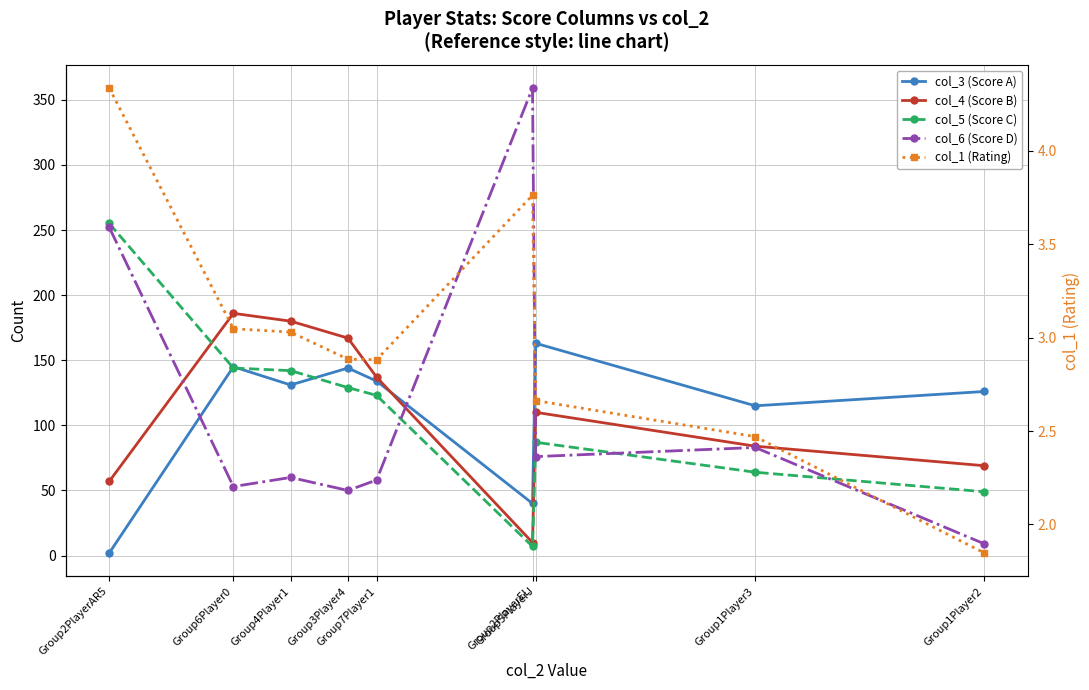

Reading left to right, transcribe all the data shown in this chart.

col_3 (Score A): Group2PlayerAR5=2.0	Group6Player0=145.0	Group4Player1=131.0	Group3Player4=144.0	Group7Player1=134.0	Group2PlayerEL=40.0	Group5PlayerJ=163.0	Group1Player3=115.0	Group1Player2=126.0
col_4 (Score B): Group2PlayerAR5=57.0	Group6Player0=186.0	Group4Player1=180.0	Group3Player4=167.0	Group7Player1=137.0	Group2PlayerEL=10.0	Group5PlayerJ=110.0	Group1Player3=84.0	Group1Player2=69.0
col_5 (Score C): Group2PlayerAR5=255.0	Group6Player0=144.0	Group4Player1=142.0	Group3Player4=129.0	Group7Player1=123.0	Group2PlayerEL=7.0	Group5PlayerJ=87.0	Group1Player3=64.0	Group1Player2=49.0
col_6 (Score D): Group2PlayerAR5=252.0	Group6Player0=53.0	Group4Player1=60.0	Group3Player4=50.0	Group7Player1=58.0	Group2PlayerEL=359.0	Group5PlayerJ=76.0	Group1Player3=83.0	Group1Player2=9.0
col_1 (Rating): Group2PlayerAR5=4.3	Group6Player0=3.0	Group4Player1=3.0	Group3Player4=2.9	Group7Player1=2.9	Group2PlayerEL=3.8	Group5PlayerJ=2.7	Group1Player3=2.5	Group1Player2=1.8